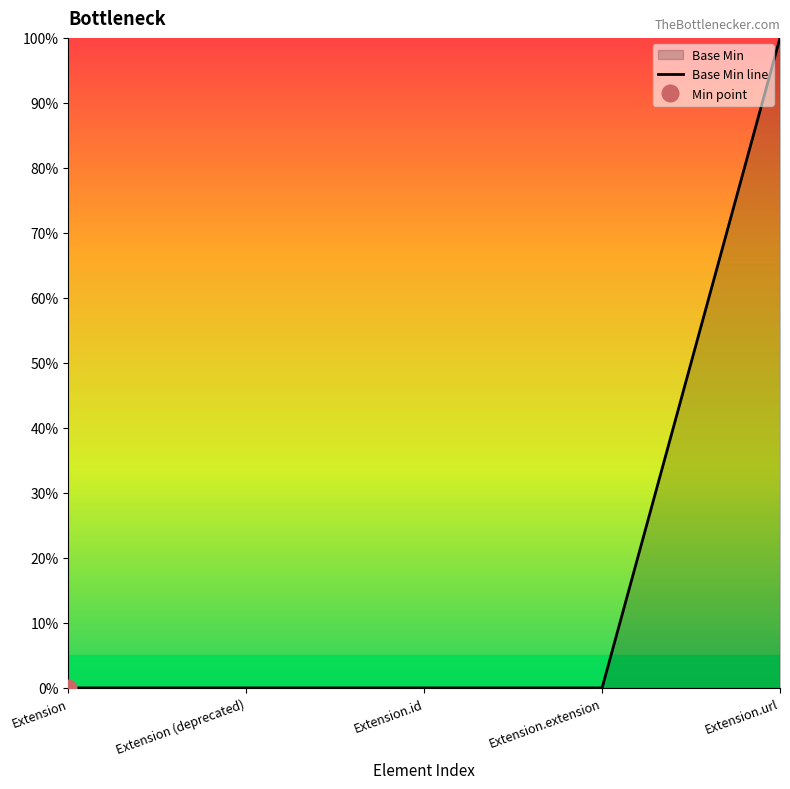

True or false: the data has more than 1 interior local peaks.

False